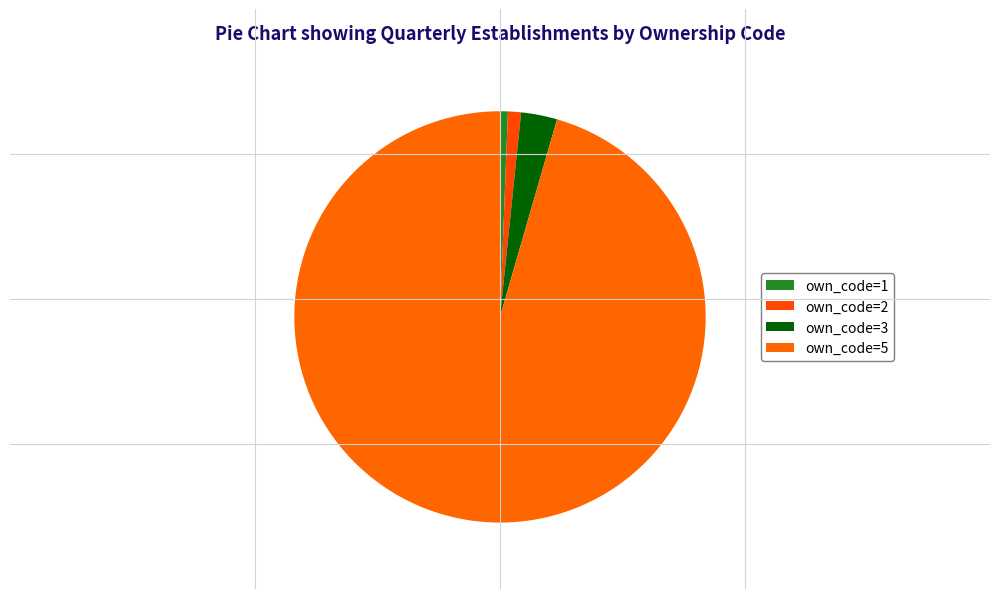

What is the majority slice?

own_code=5